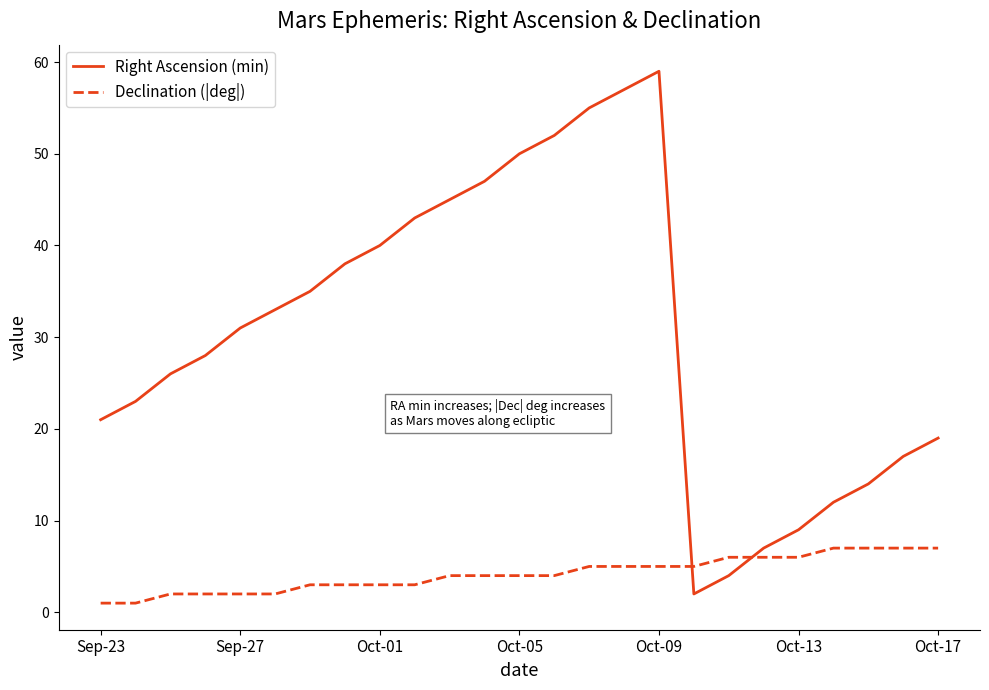

How many intersections are there between Declination (|deg|) and Right Ascension (min)?

2